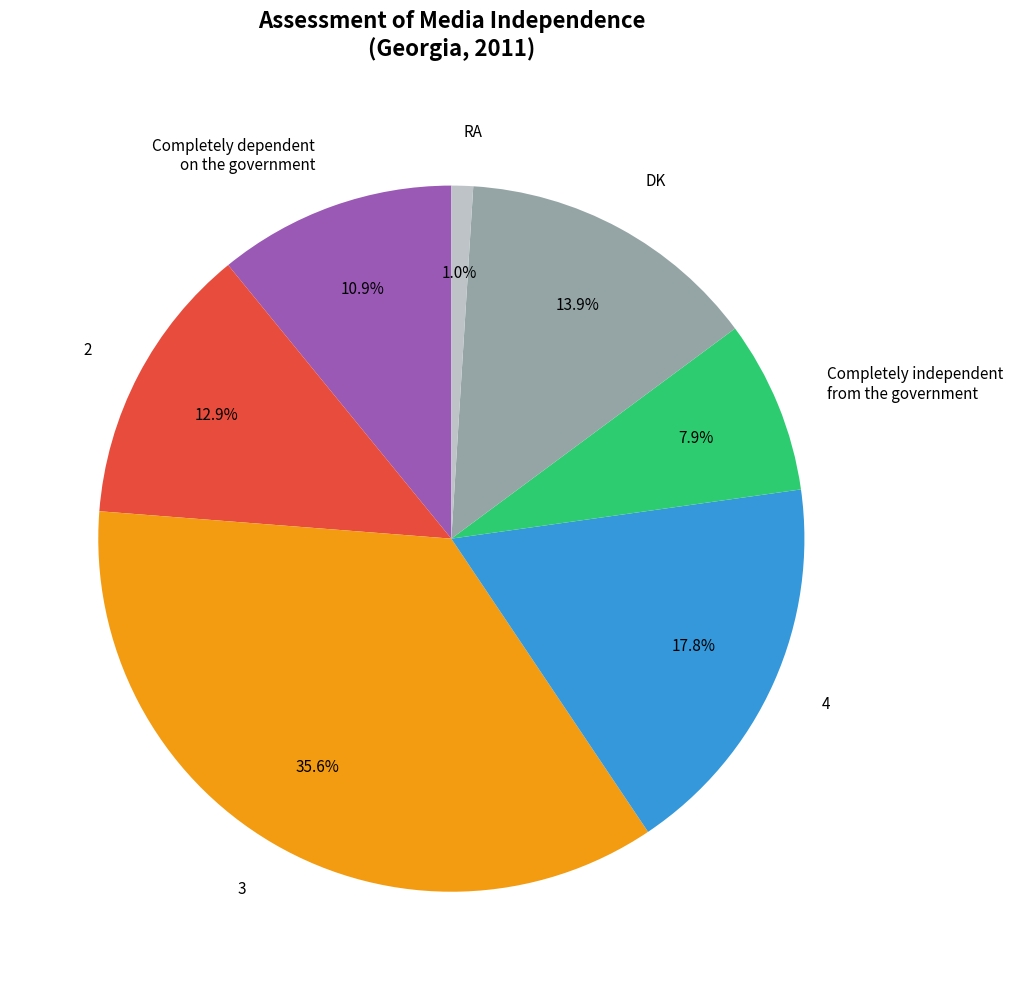

Is RA the majority of the pie?

No